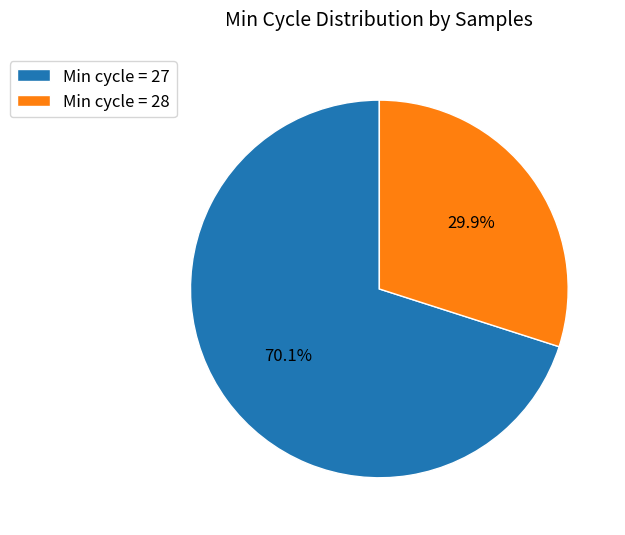

How much of the chart is everything except Min cycle = 27?

29.9%